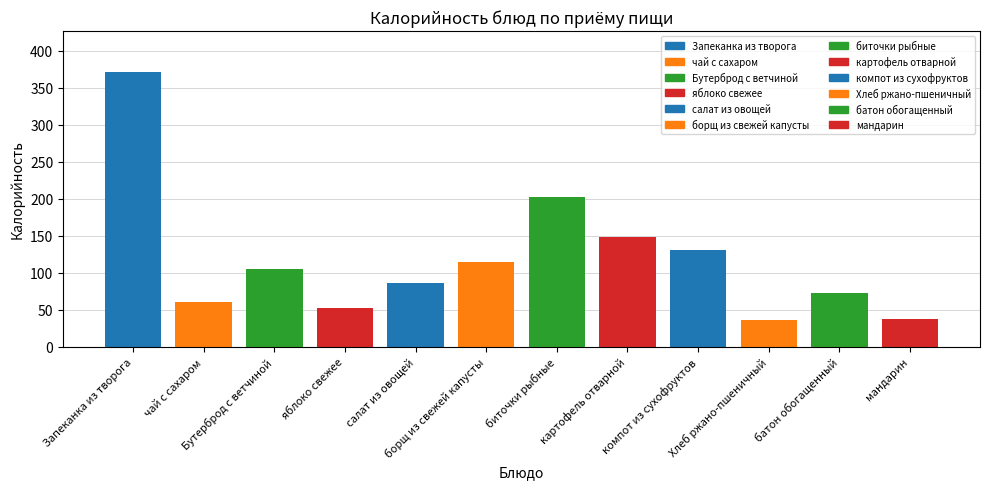

Which has a higher value, Хлеб ржано-пшеничный or картофель отварной?

картофель отварной